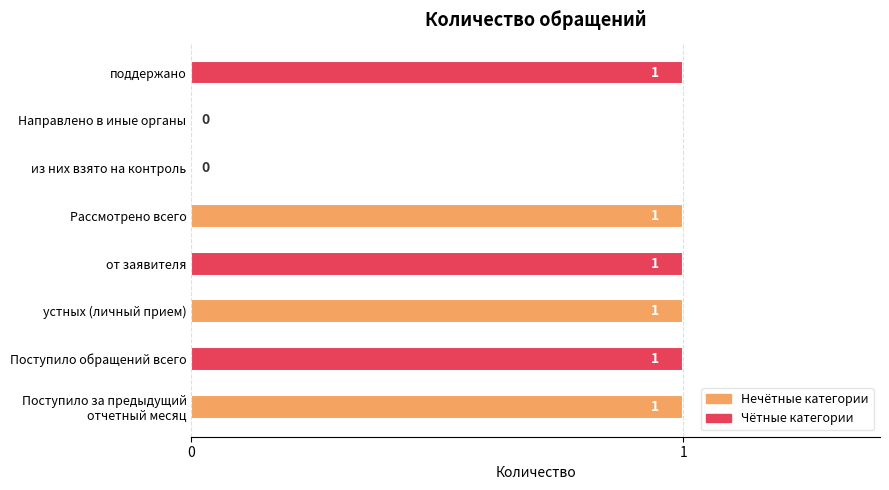

What is the sum of all values?

6